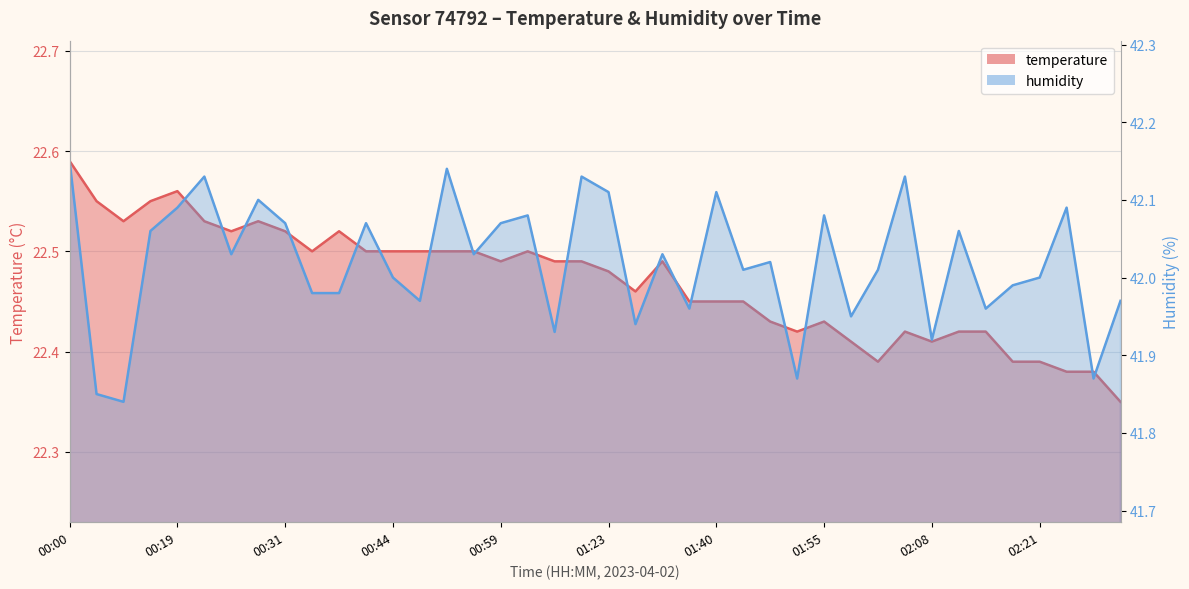

True or false: temperature has a value of 36.8 at 02:14.

False